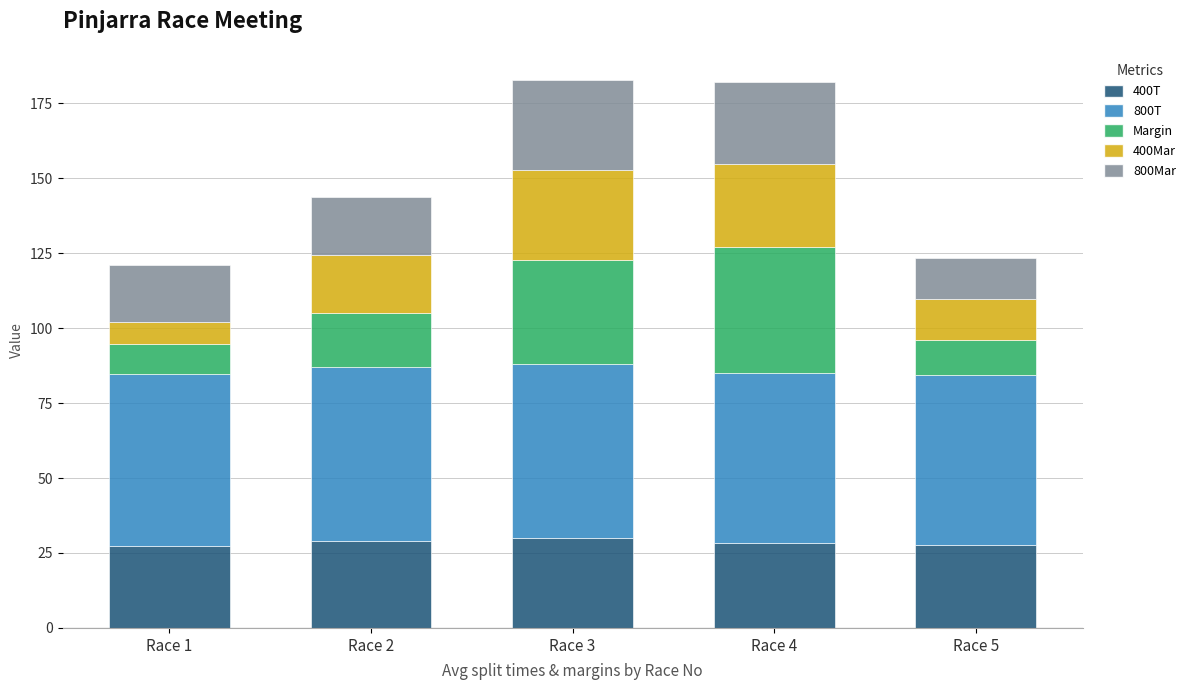

Does the chart contain any negative values?

No